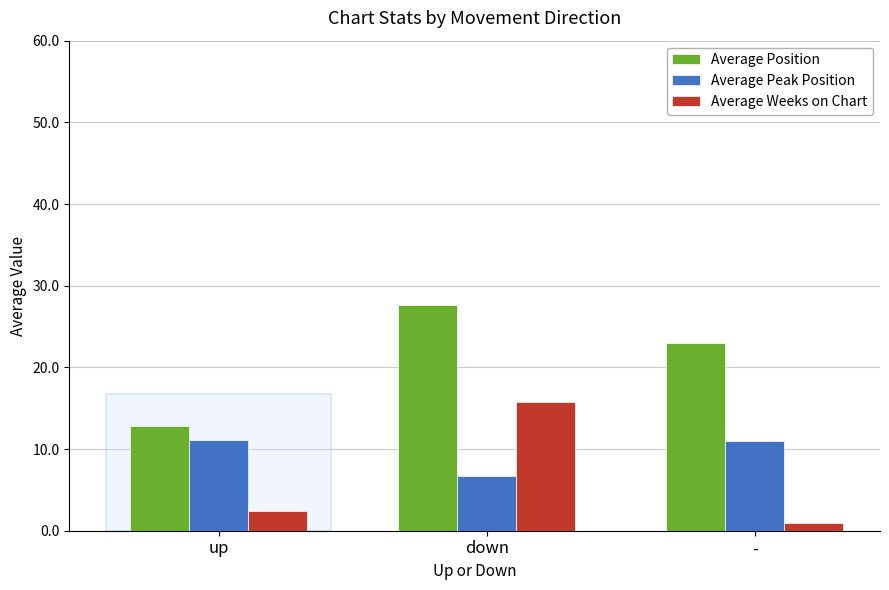

Between up and -, which series saw the biggest shift?

Average Position